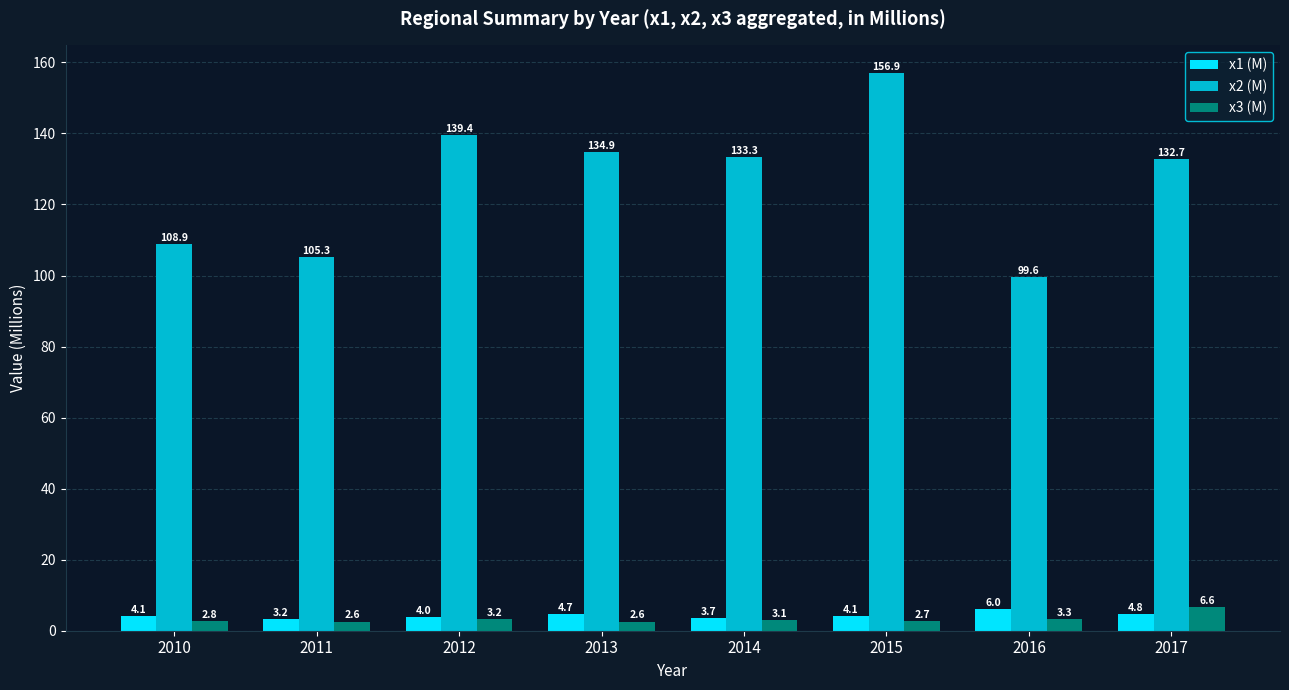

At which label does x3 (M) reach its minimum?

2011